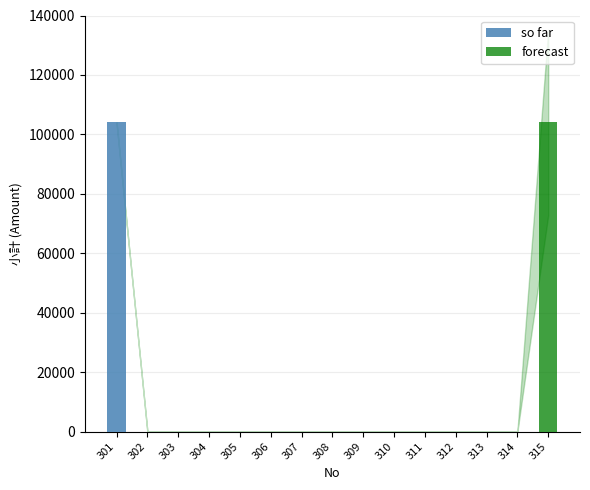

The value of so far at 311 is 40324. True or false?

False